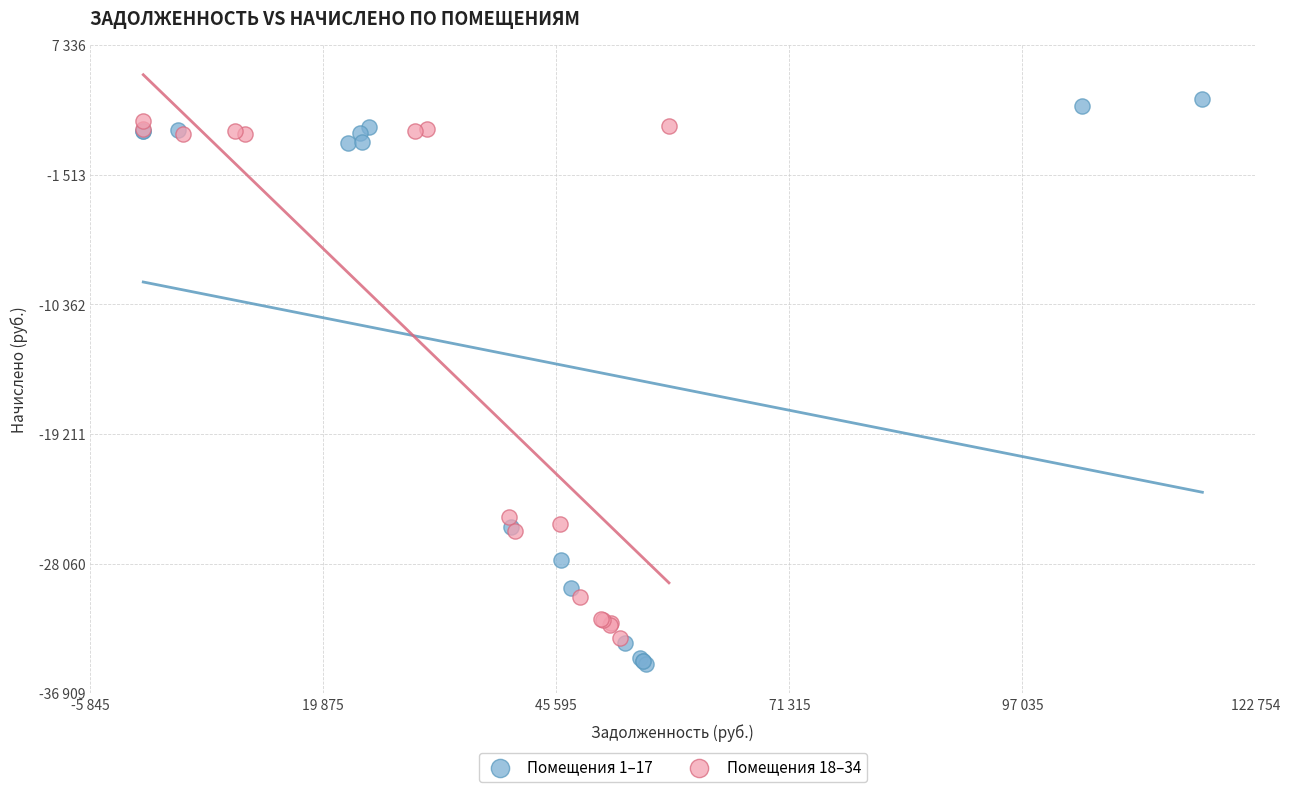

Which series reaches the minimum Y coordinate?

Помещения 1–17